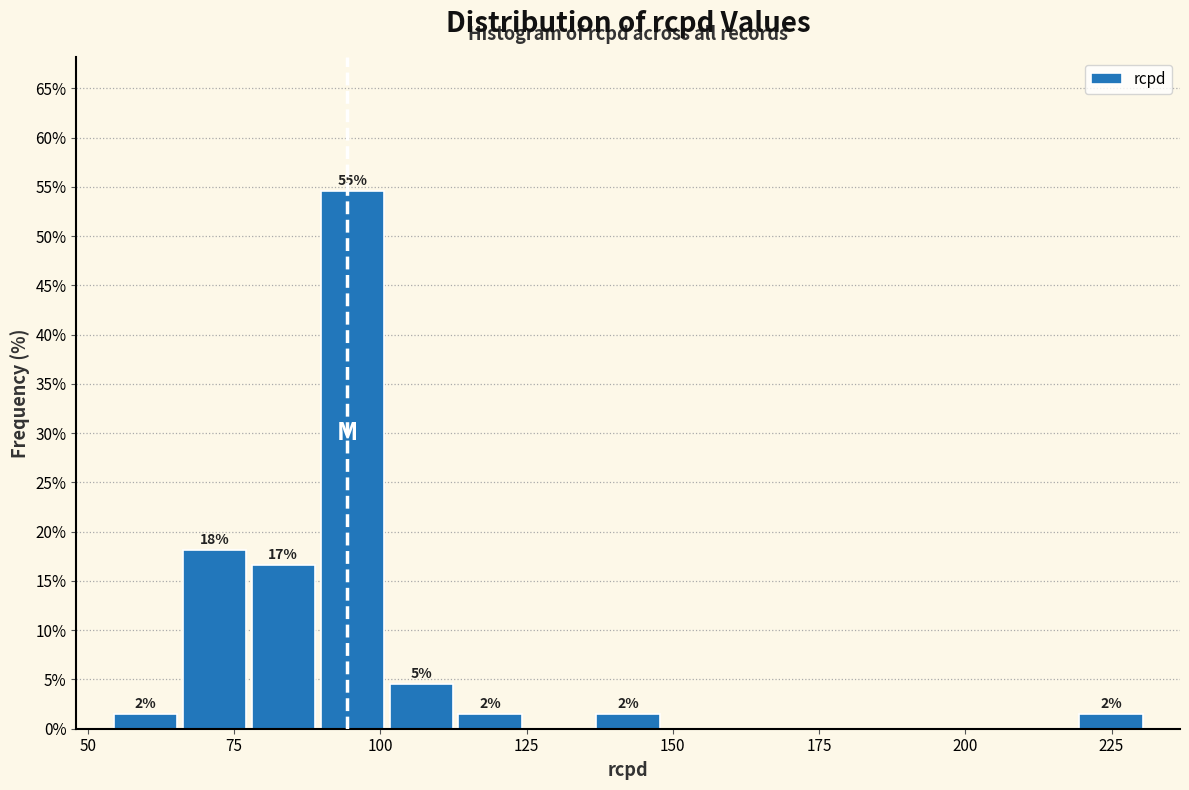

Read against the x-axis, roughly where is the centre of the tallest bar?

95